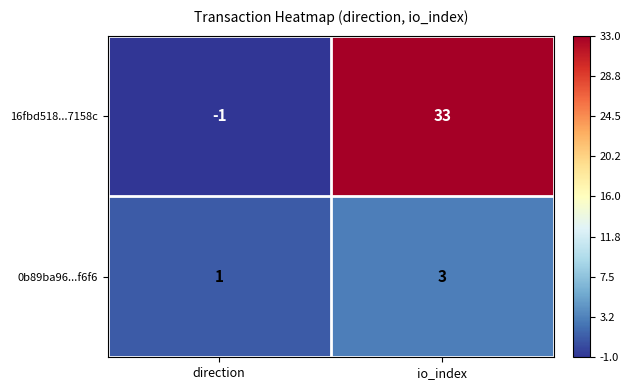

Which series has the largest total across all categories?

16fbd518...7158c